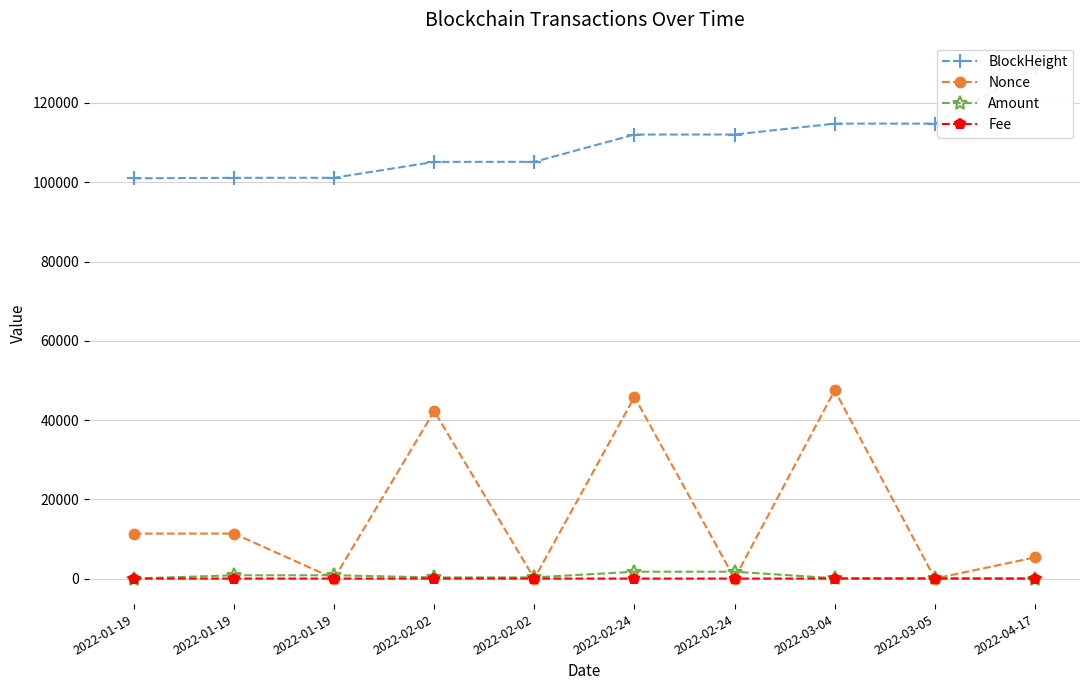

What is the label of the 6th point from the right?

2022-02-02